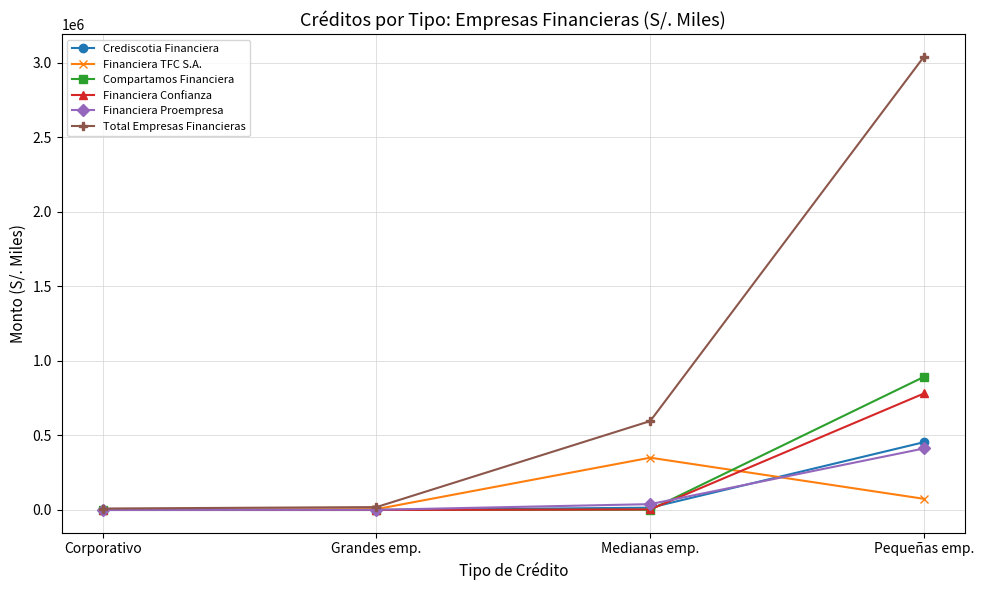

Does the chart have visible grid lines?

Yes